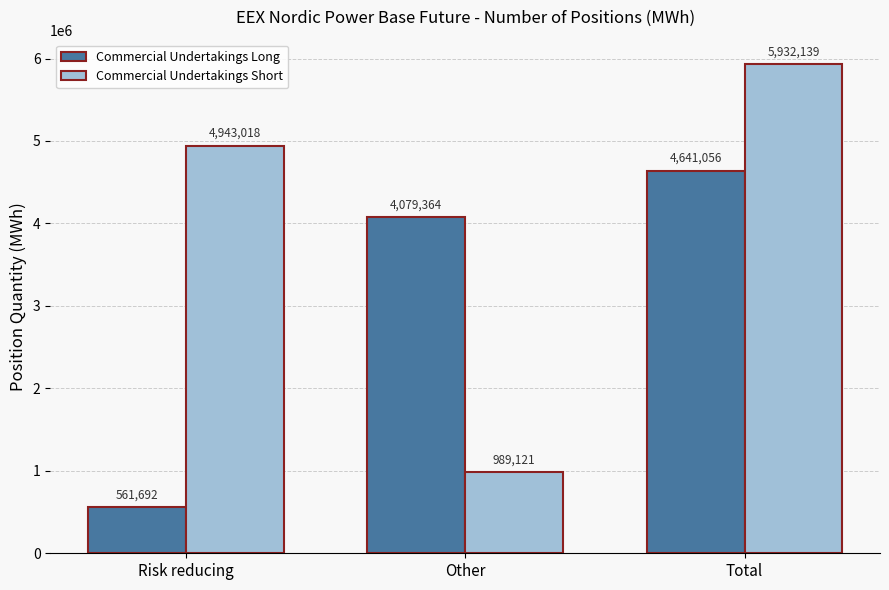

What is the label of the 1st bar from the right?

Total